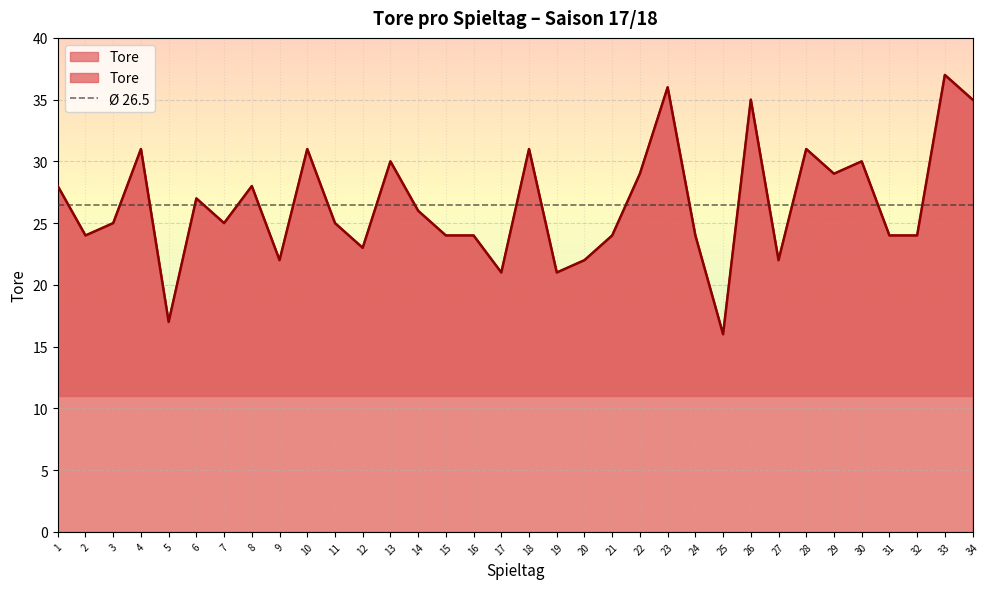

What is the sum of all values?

901